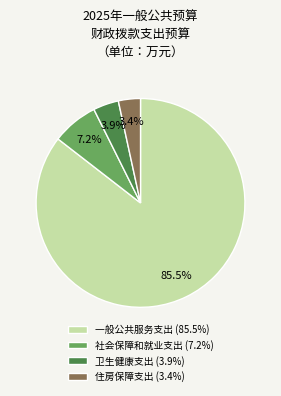

Is the sum of 住房保障支出 (3.4%) and 社会保障和就业支出 (7.2%) greater than half?

No